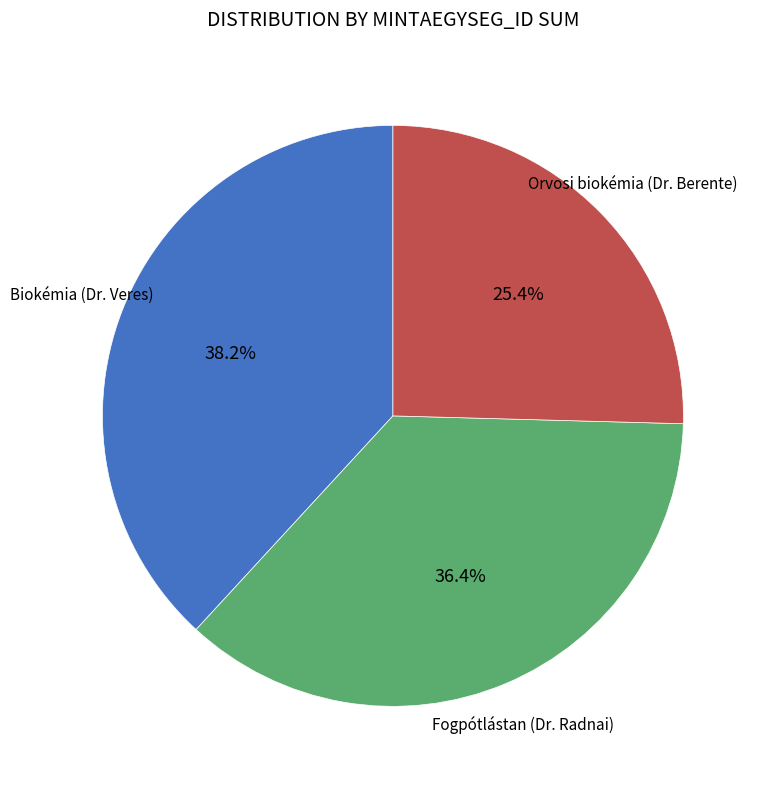

How much of the chart is everything except Biokémia (Dr. Veres)?

61.8%